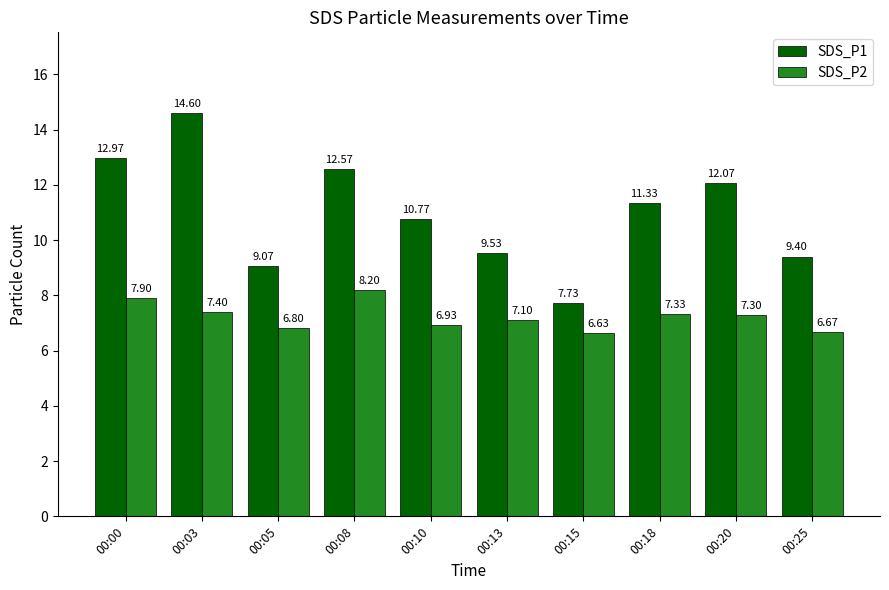

What is the difference between the SDS_P2 values at 00:25 and 00:18?

0.7